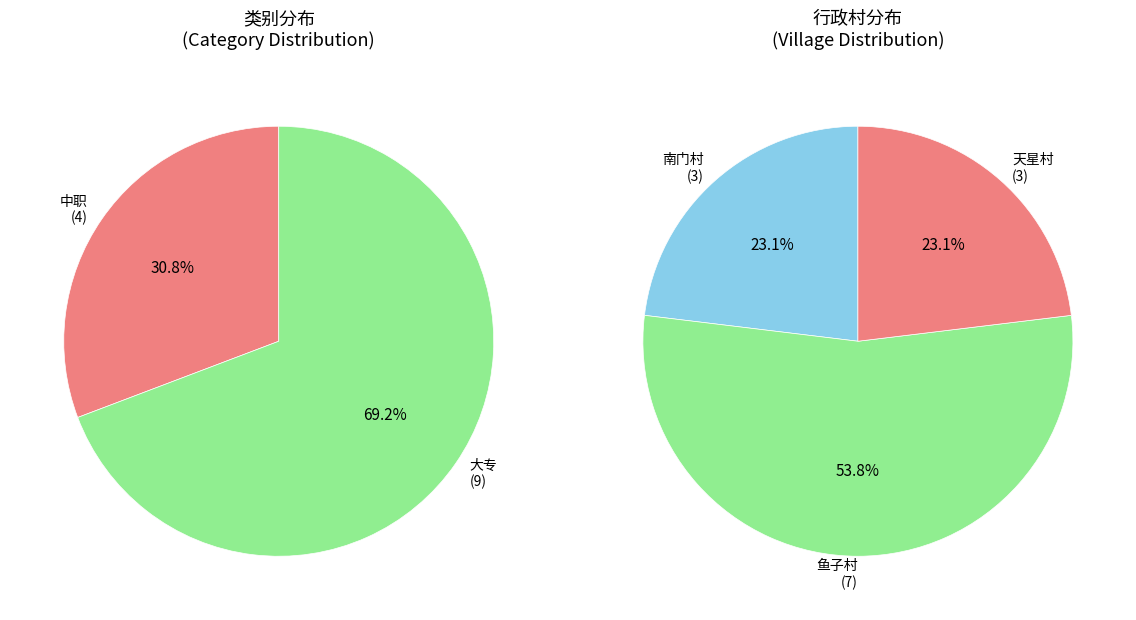

To the nearest percent, what is the combined percentage of 大专 and 中职?

100%